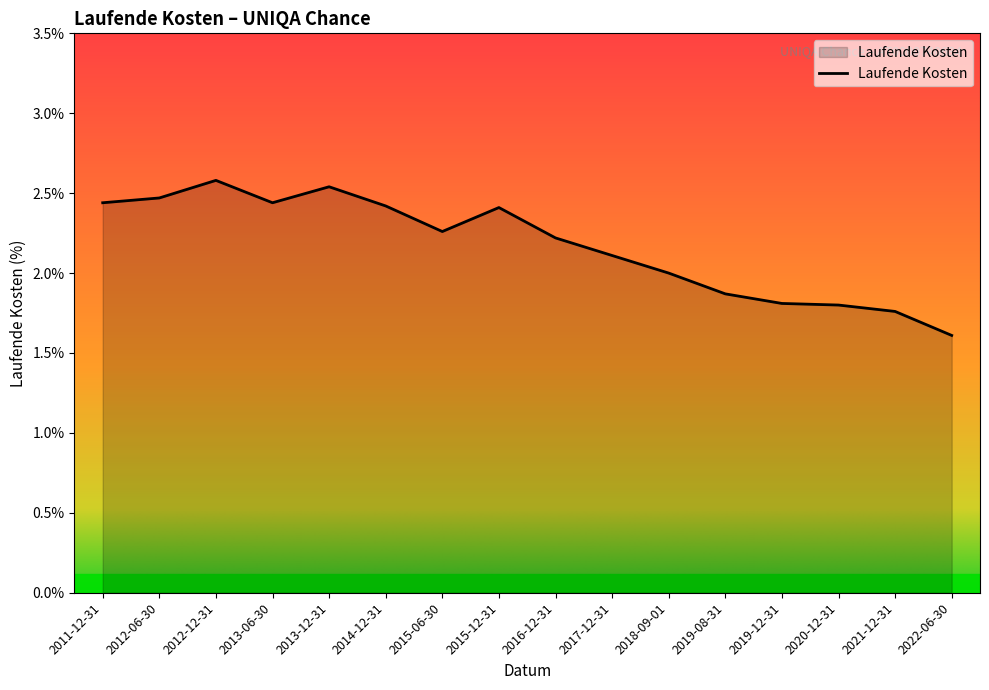

True or false: the data shows 0.9 at 2022-06-30.

False